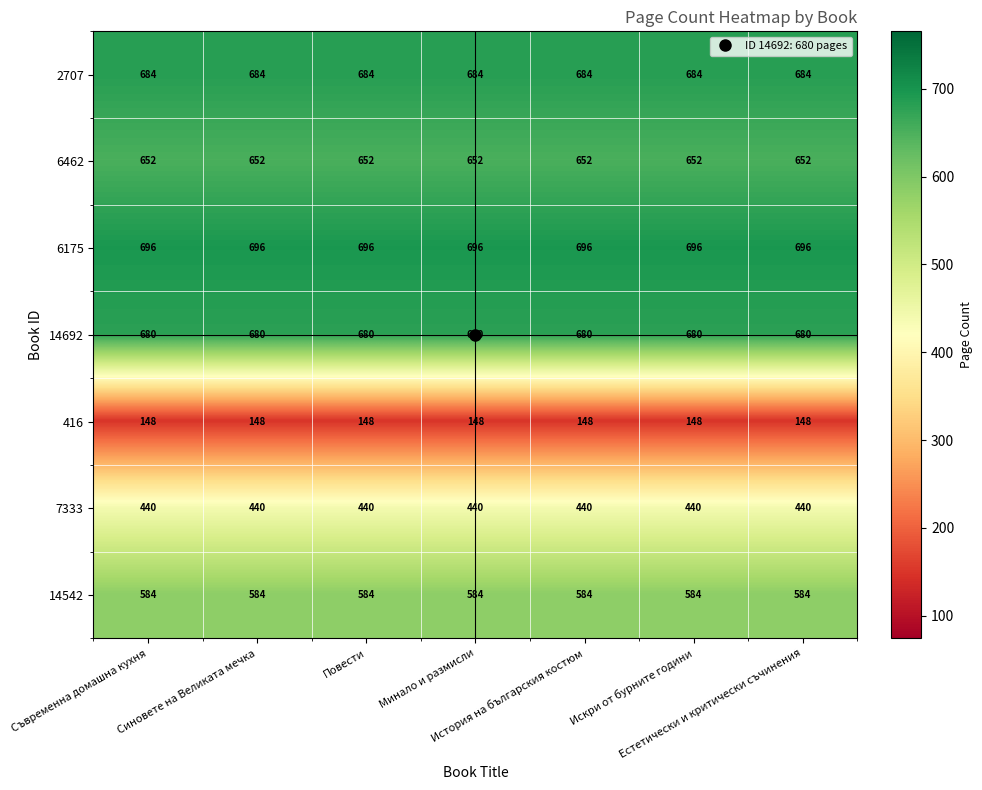

What is the total value across all series at Искри от бурните години?

3884